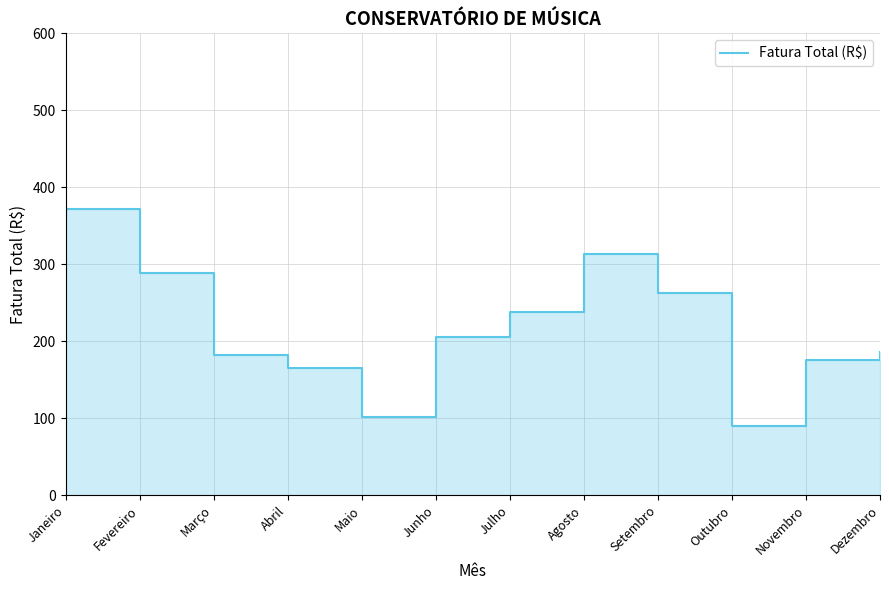

Reading left to right, list all the values displayed in this chart.

Janeiro=372.3	Fevereiro=288.7	Março=181.8	Abril=165.6	Maio=101.3	Junho=205.2	Julho=237.8	Agosto=314.0	Setembro=263.0	Outubro=90.5	Novembro=175.0	Dezembro=185.9